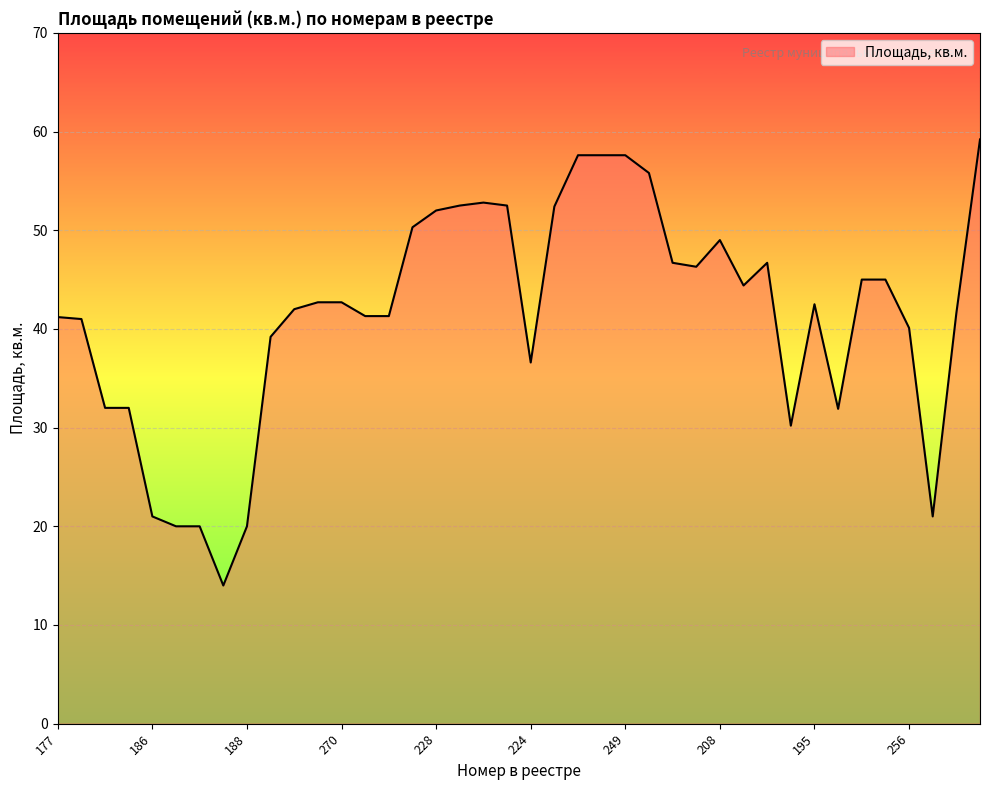

What is the maximum value shown in the chart?

59.2